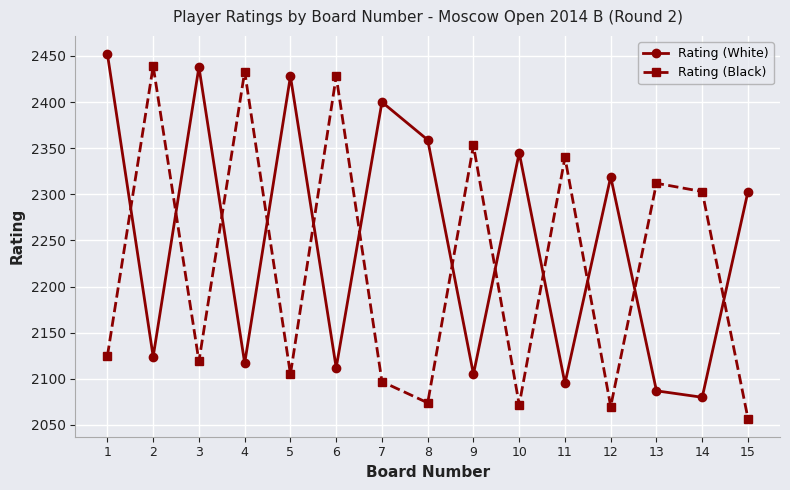

Reading right to left, extract all data points from this chart.

Rating (White): 2303	2080	2087	2319	2095	2345	2105	2359	2400	2112	2428	2117	2438	2124	2452
Rating (Black): 2057	2303	2312	2070	2340	2072	2353	2074	2097	2428	2105	2433	2119	2439	2125